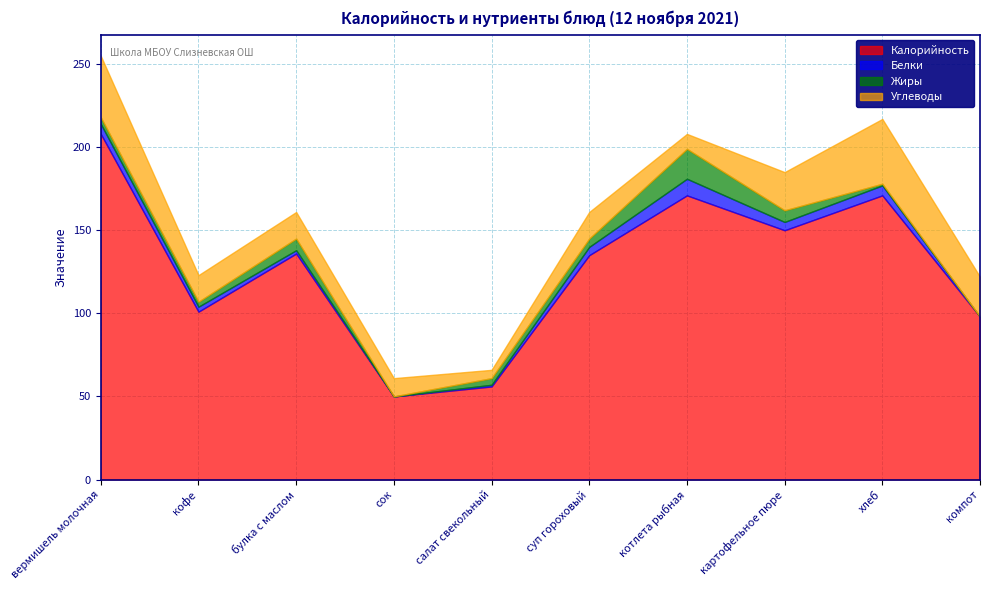

The value of Белки at салат свекольный is 1. True or false?

True